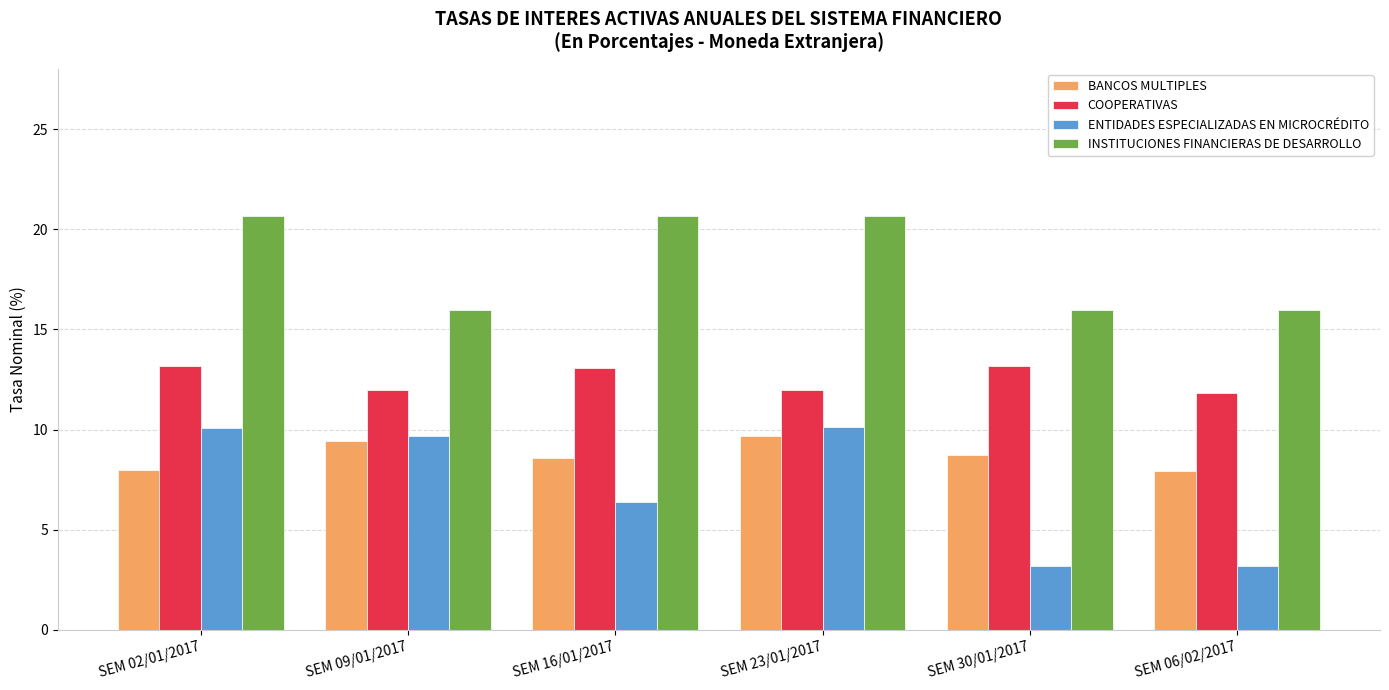

What is the minimum value for COOPERATIVAS?

11.8